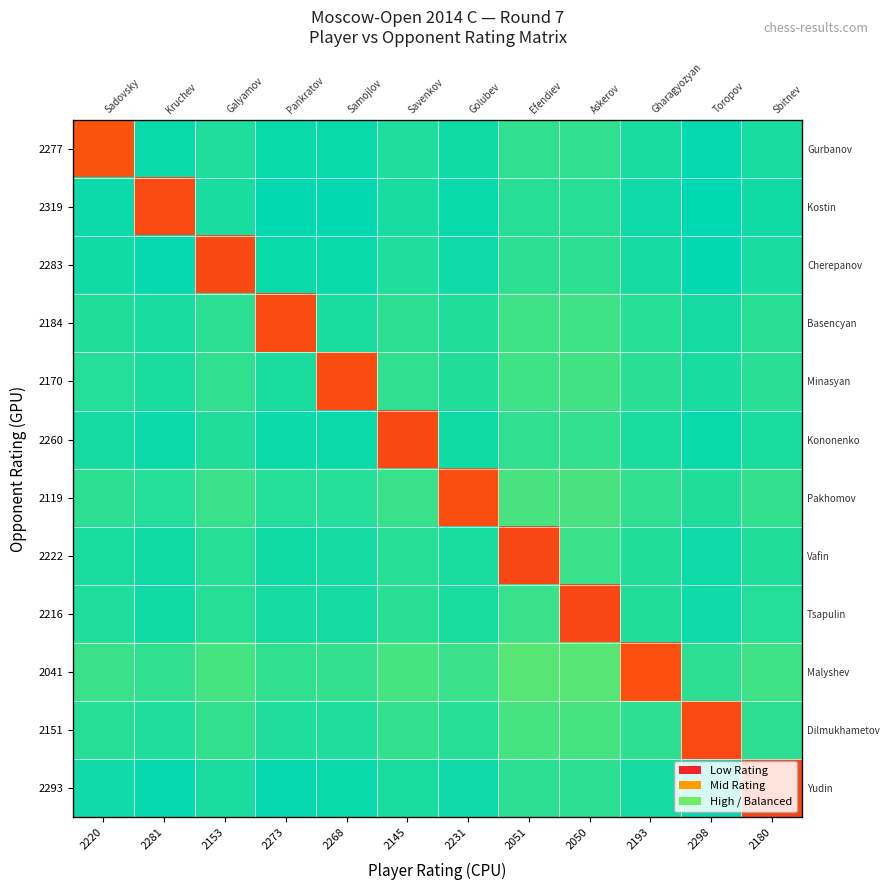

At how many categories does at least one series exceed 0?

12